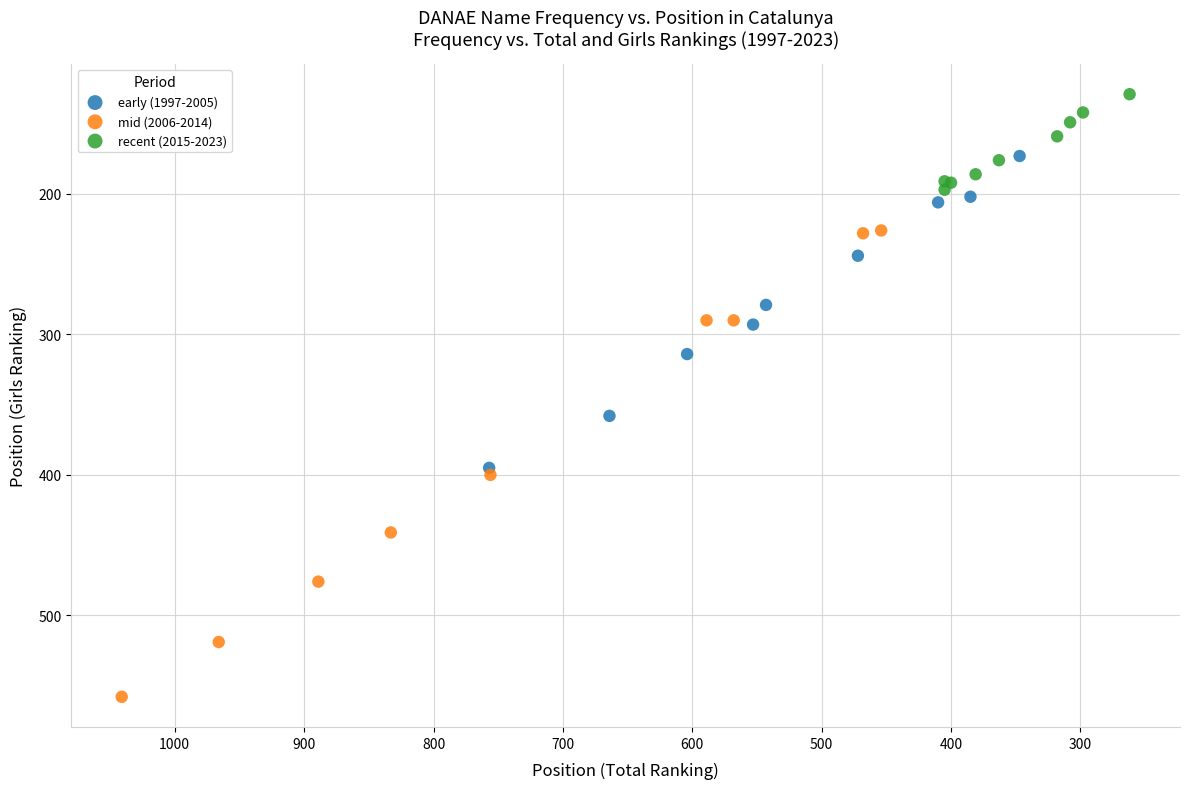

Which series contains the highest Y value?

mid (2006-2014)